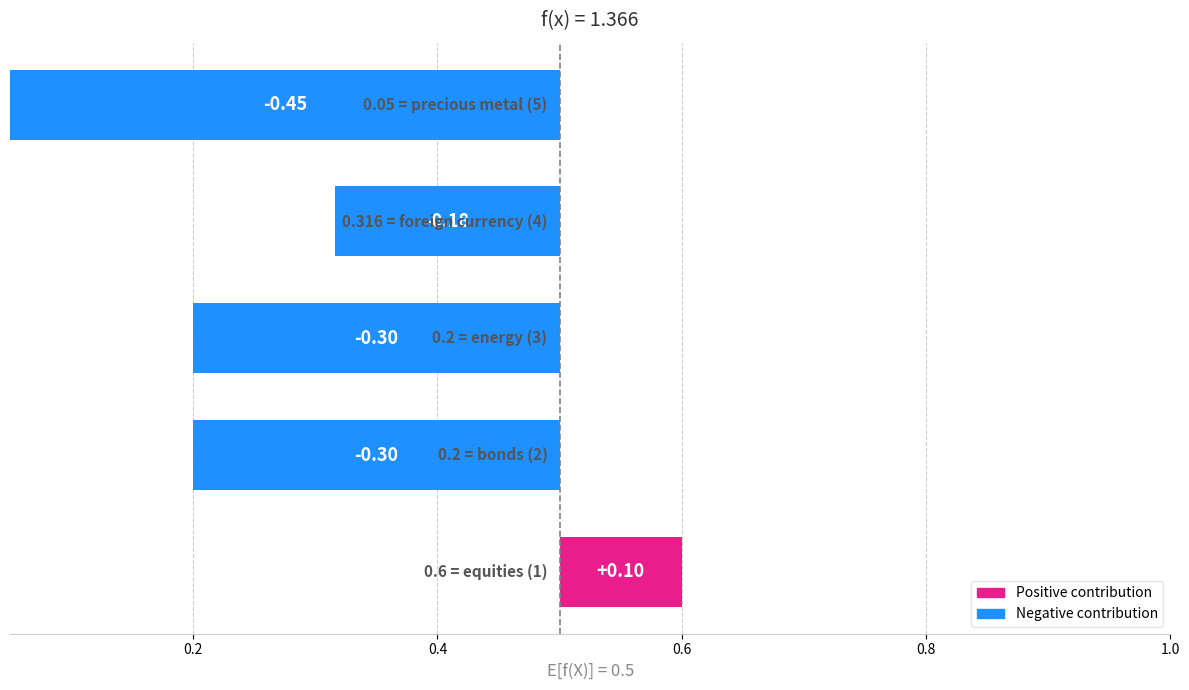

How many values are below 0?

4